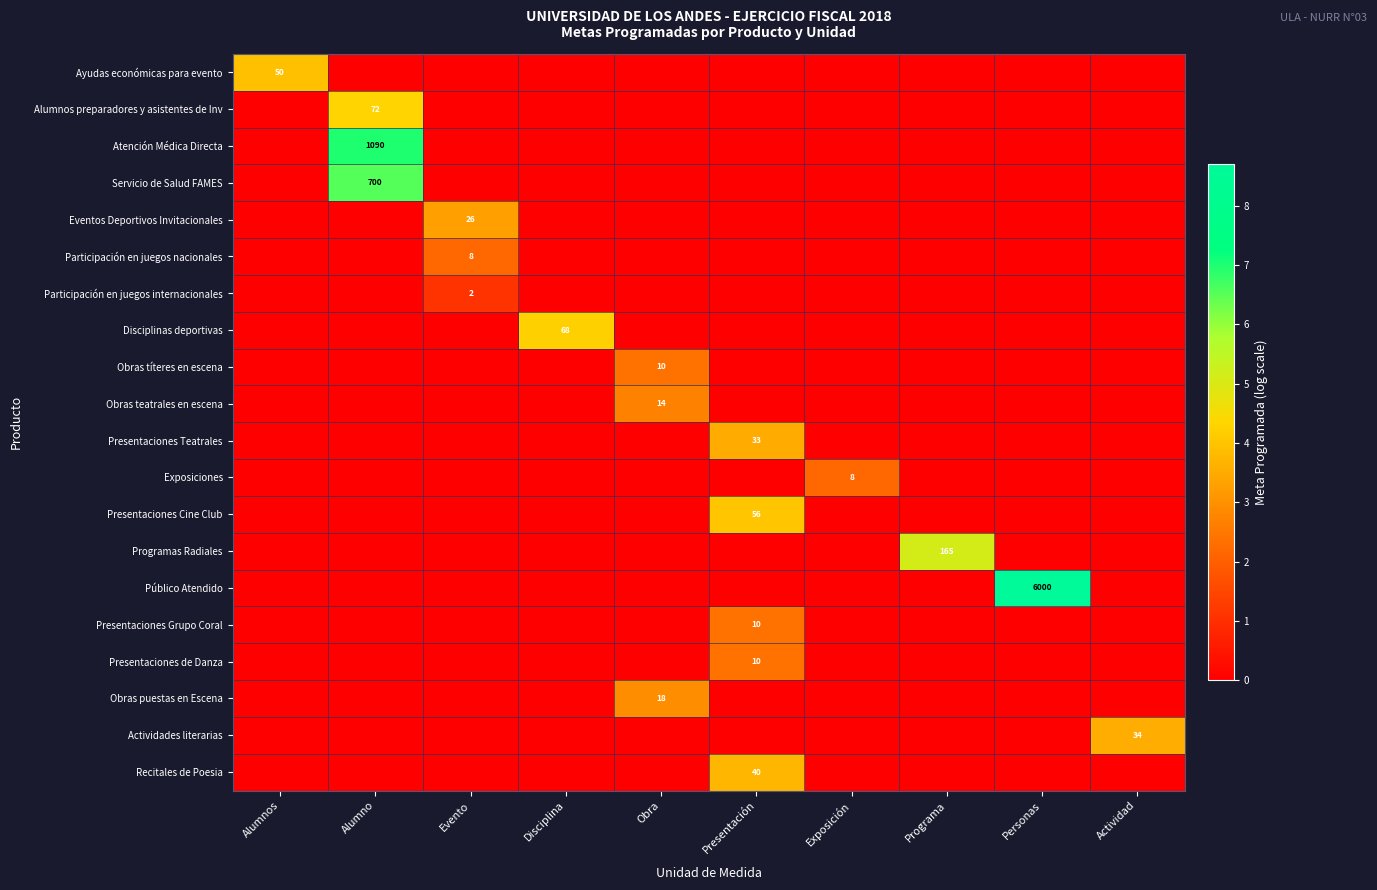

Count the Presentaciones Cine Club values in the range 0 to 1.

9